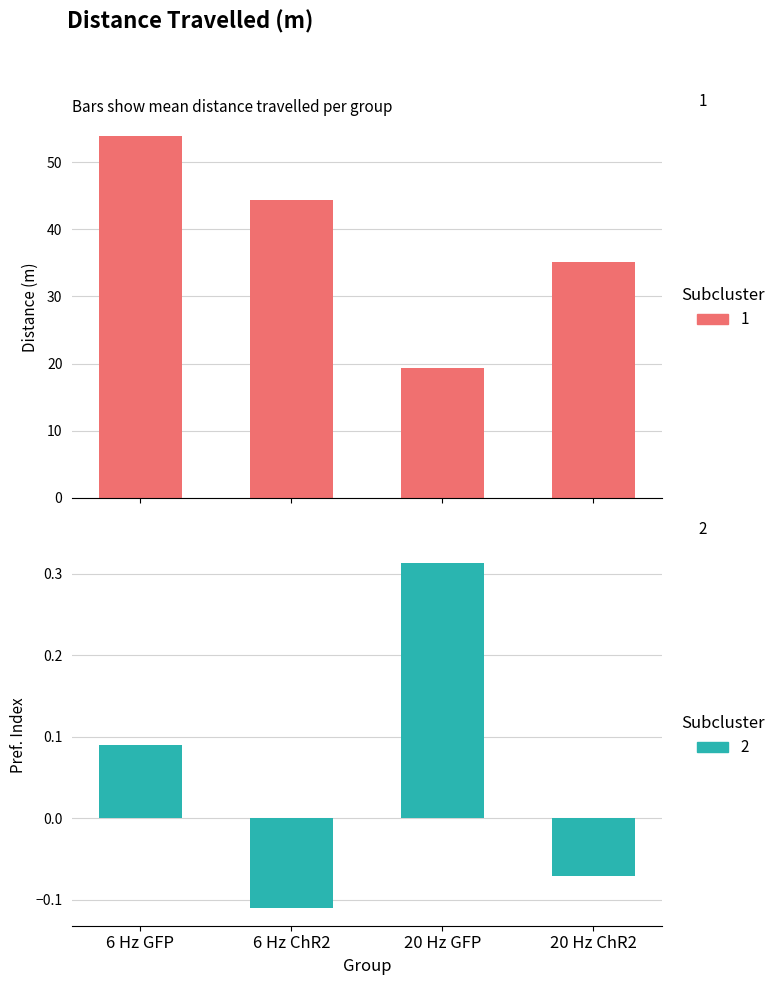

How many 5-10 min values are between 0 and 1?

2